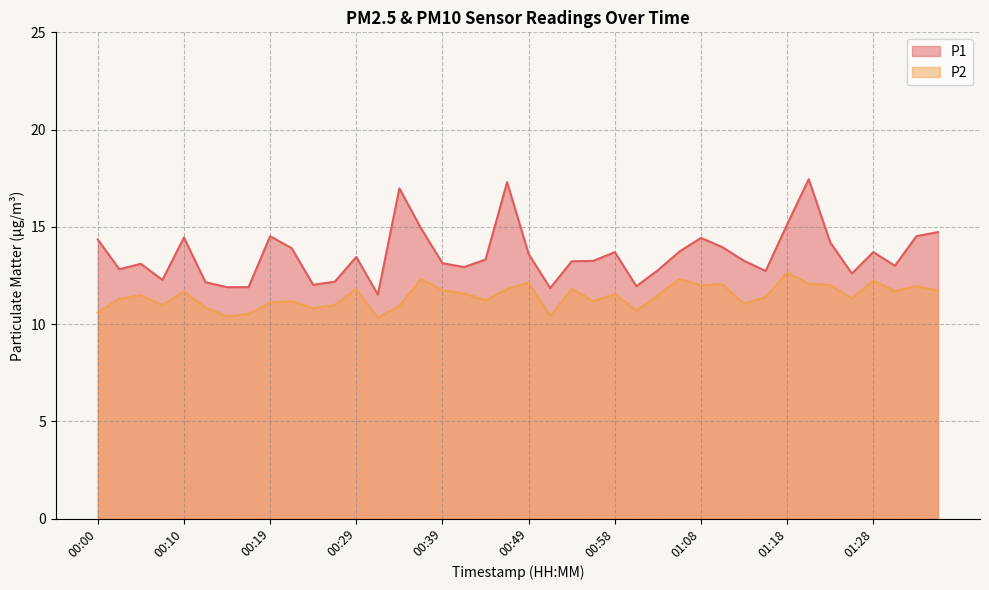

Is the value of P1 at 00:39 greater than the value of P2 at 00:29?

Yes